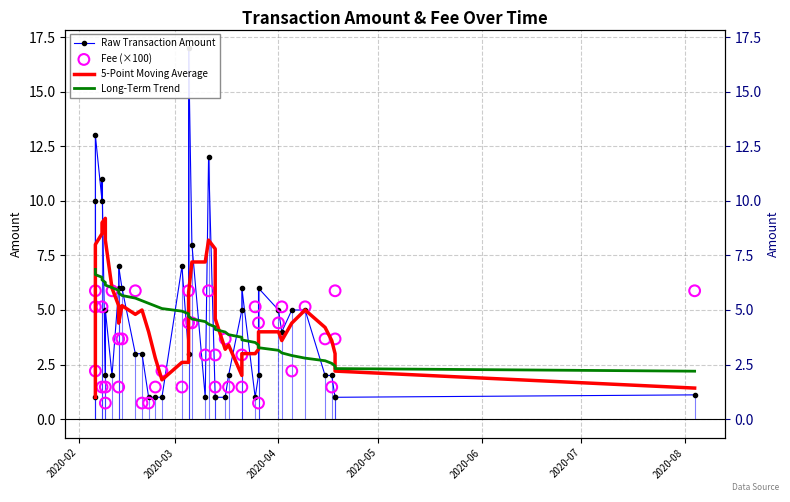

Which series has the largest Y range (max minus min)?

Raw Transaction Amount